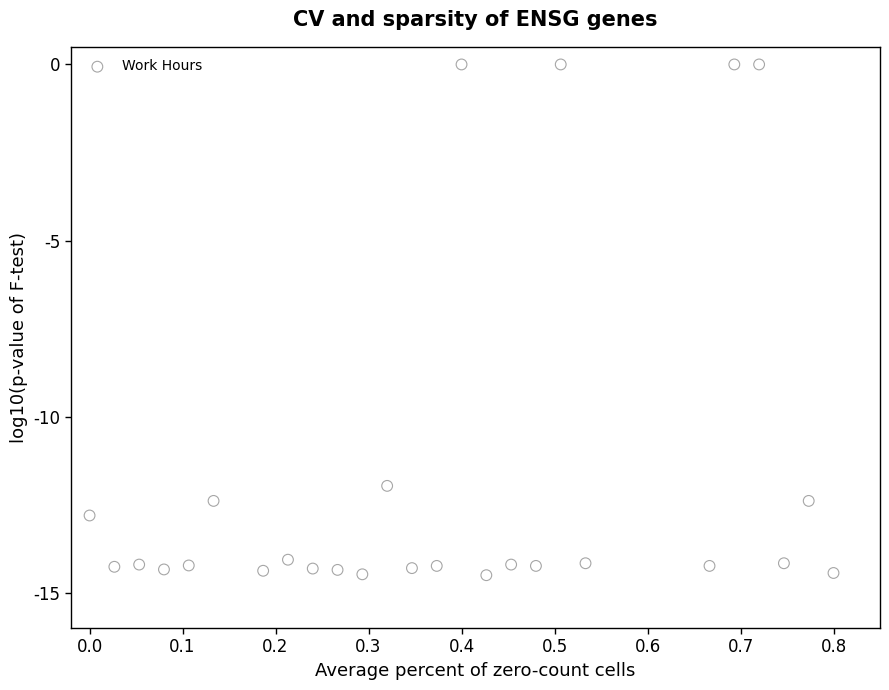

What is the range of Y values (max minus min)?

14.5